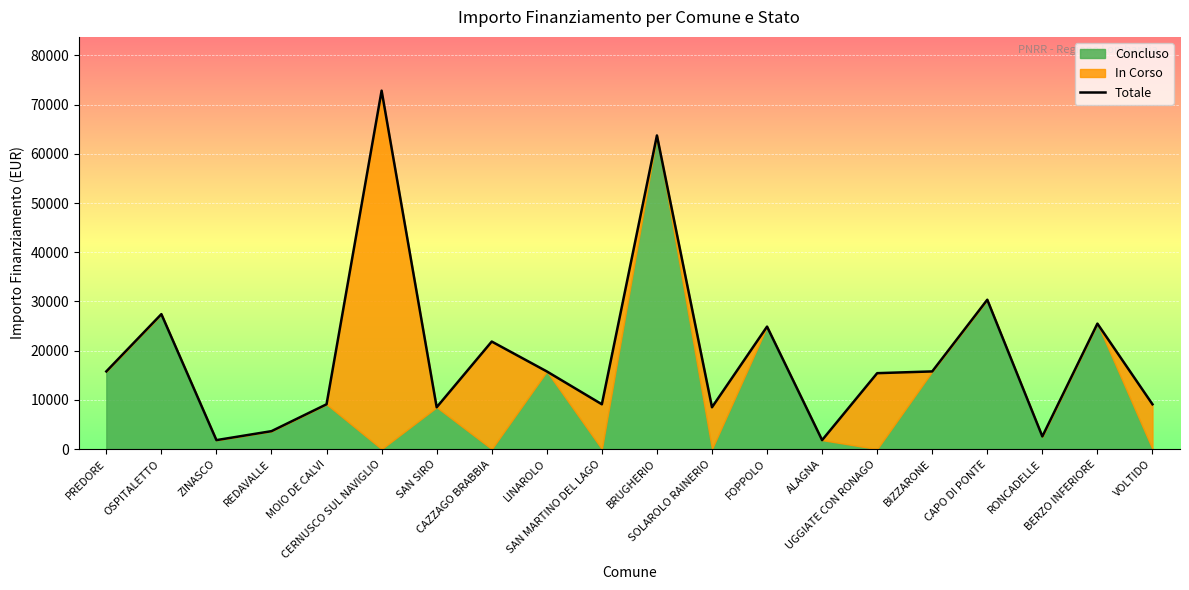

What is the average value?

19176